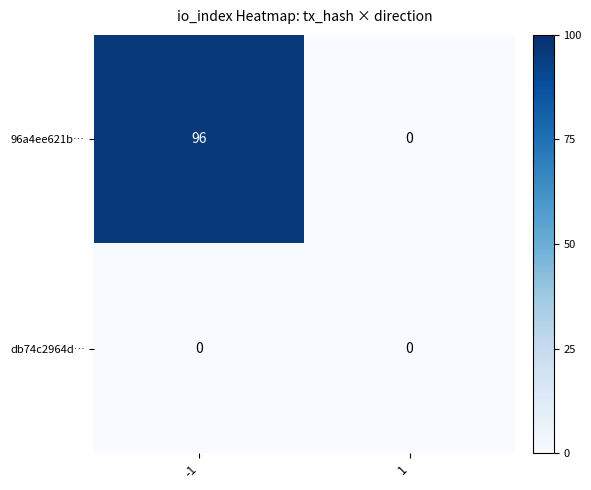

List the series in order of their peak value, highest first.

96a4ee621b…, db74c2964d…